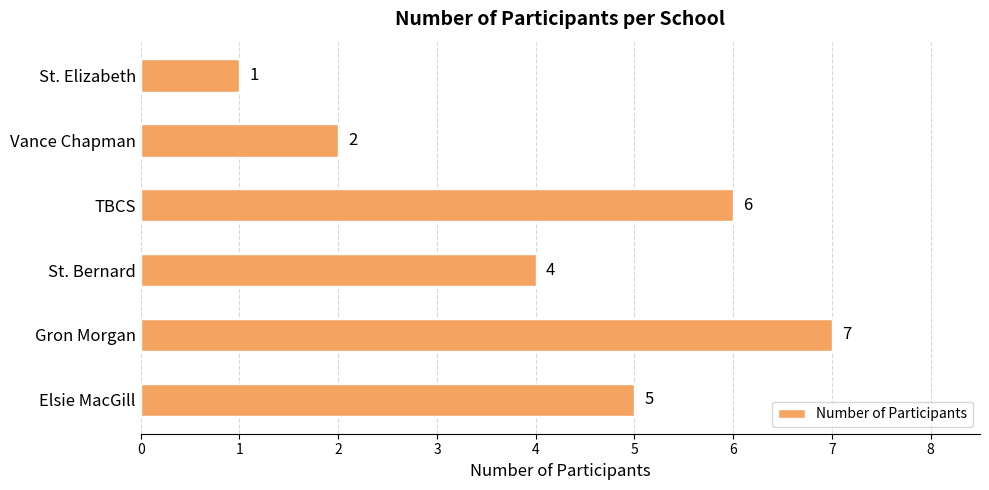

Rank the categories by value from lowest to highest.

St. Elizabeth, Vance Chapman, St. Bernard, Elsie MacGill, TBCS, Gron Morgan